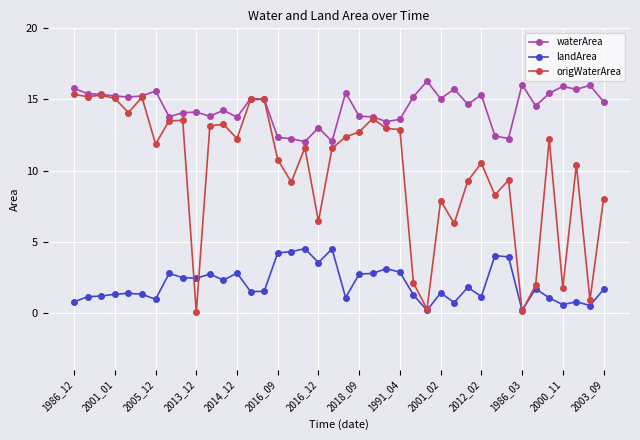

True or false: landArea and waterArea intersect in this chart.

False